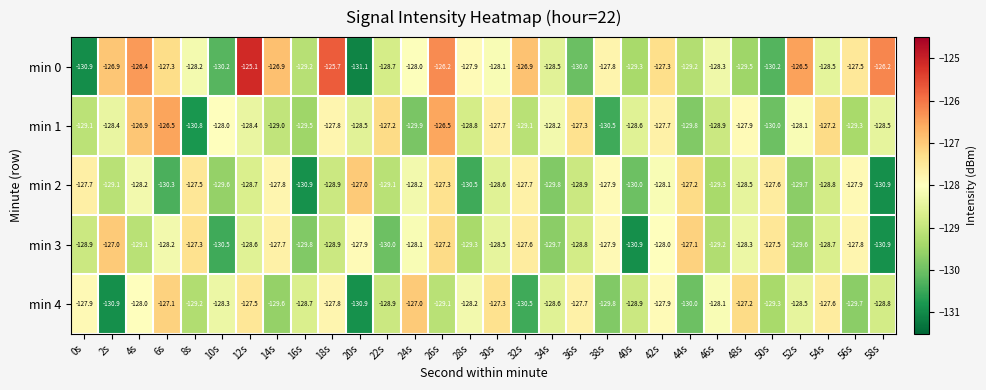

What is the highest value of the min 3 series?

-127.0